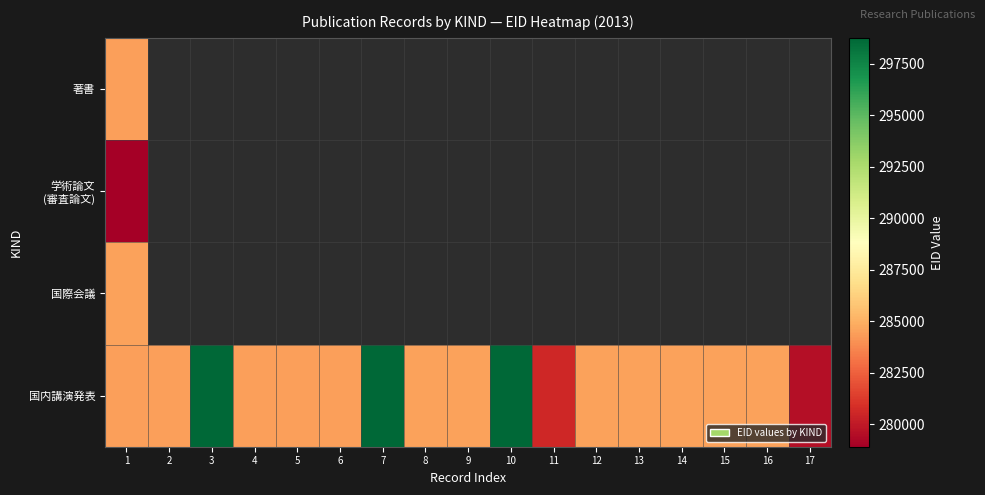

Which series has the largest total across all categories?

国内講演発表